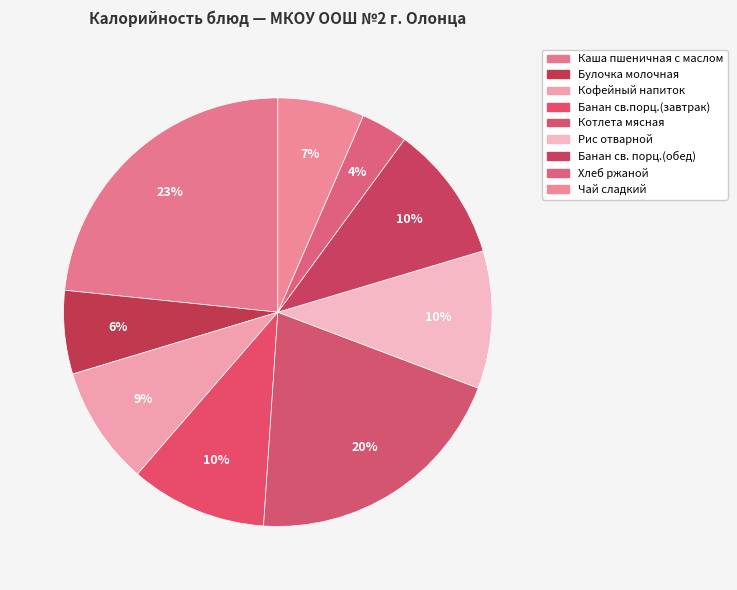

Is it true that Хлеб ржаной is 4% of the pie?

True